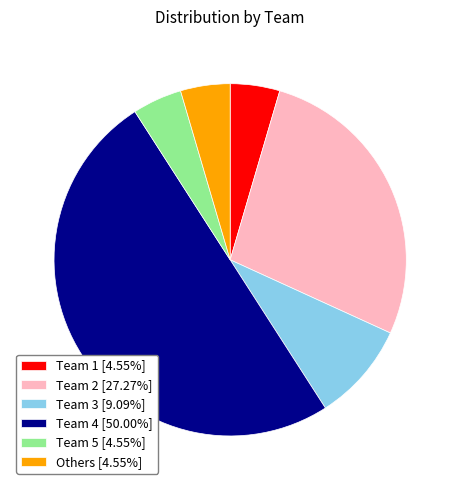

Do Team 2 [27.27%] and Team 1 [4.55%] together represent more than half of the pie?

No